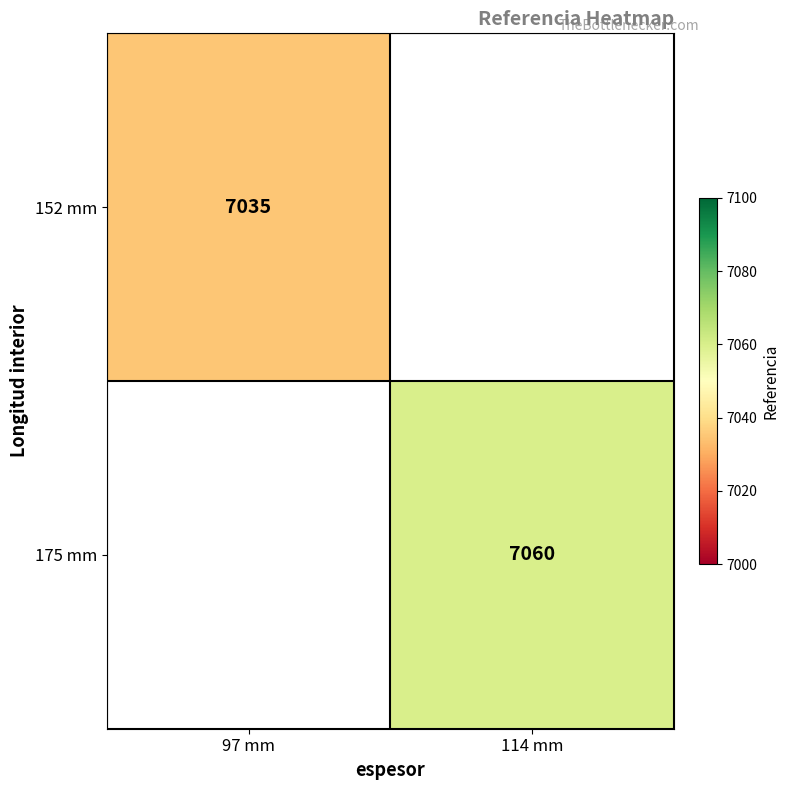

The value of 152 mm at 97 mm is 7035. True or false?

True